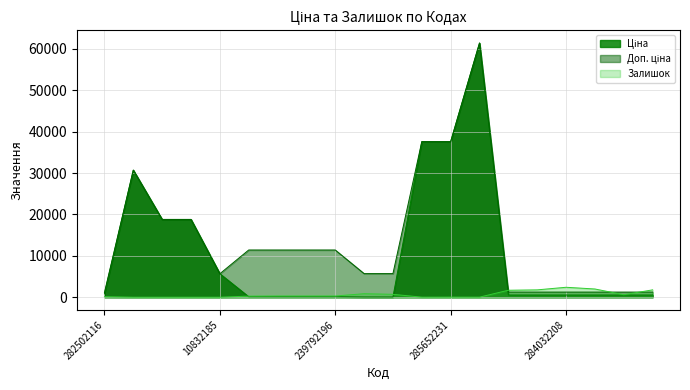

Reading left to right, what are all the values shown in this chart?

Ціна: 282502116=818.5	287712232=30717.1	287692233=18796.8	287692231=18796.8	10832185=5673.8	247132181=114.1	247132180=114.1	239792197=114.1	239792196=114.1	239752197=57.0	239752196=57.0	285652233=37593.6	285652231=37593.6	285672232=61434.3	284032204=539.0	284032203=539.0	284032208=539.0	284032207=539.0	284032206=539.0	284032205=539.0
Доп. ціна: 282502116=1109.2	287712232=30717.1	287692233=18796.8	287692231=18796.8	10832185=5673.8	247132181=11410.0	247132180=11410.0	239792197=11410.0	239792196=11410.0	239752197=5705.0	239752196=5705.0	285652233=37593.6	285652231=37593.6	285672232=61434.3	284032204=1235.4	284032203=1235.4	284032208=1235.4	284032207=1235.4	284032206=1235.4	284032205=1235.4
Залишок: 282502116=125.0	287712232=0.0	287692233=0.0	287692231=0.0	10832185=2.0	247132181=260.0	247132180=288.0	239792197=289.0	239792196=290.0	239752197=845.0	239752196=698.0	285652233=13.0	285652231=23.0	285672232=16.0	284032204=1682.0	284032203=1774.0	284032208=2400.0	284032207=1986.0	284032206=605.0	284032205=1775.0